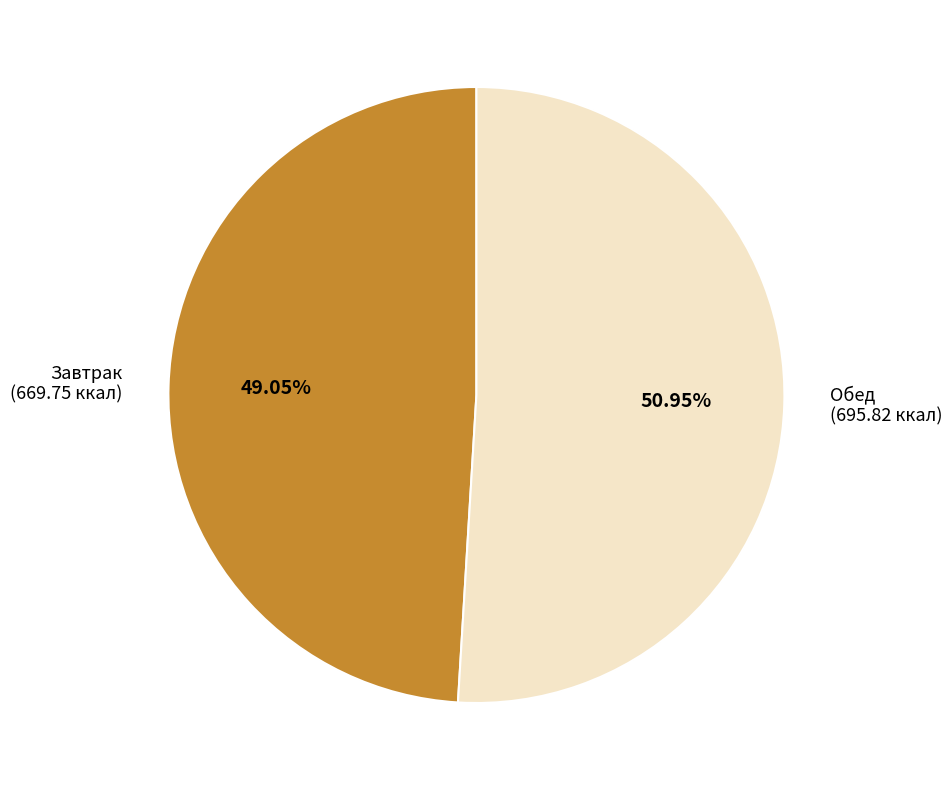

How many segments does this pie chart have?

2